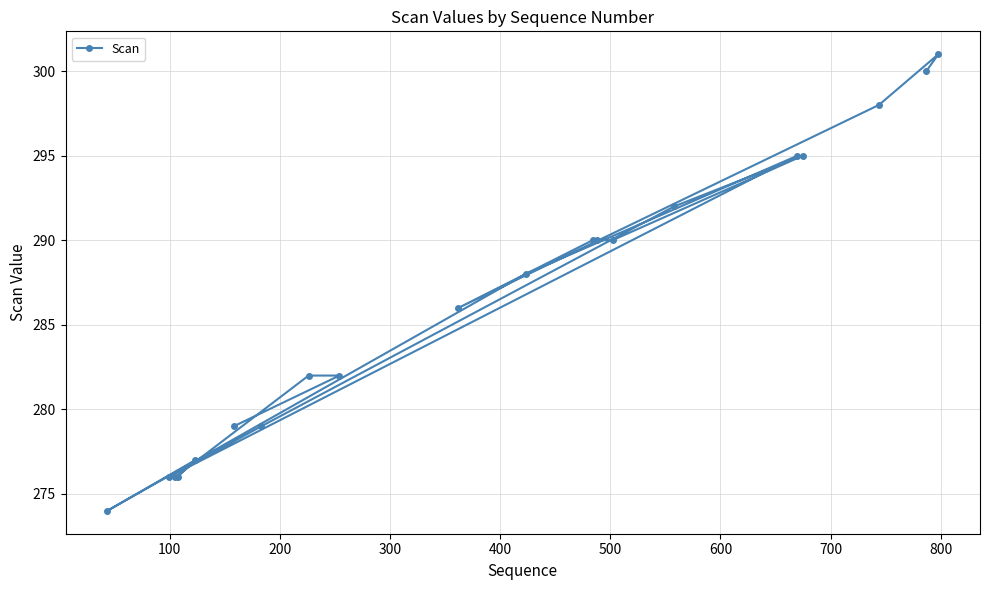

What is the smallest value displayed?

274